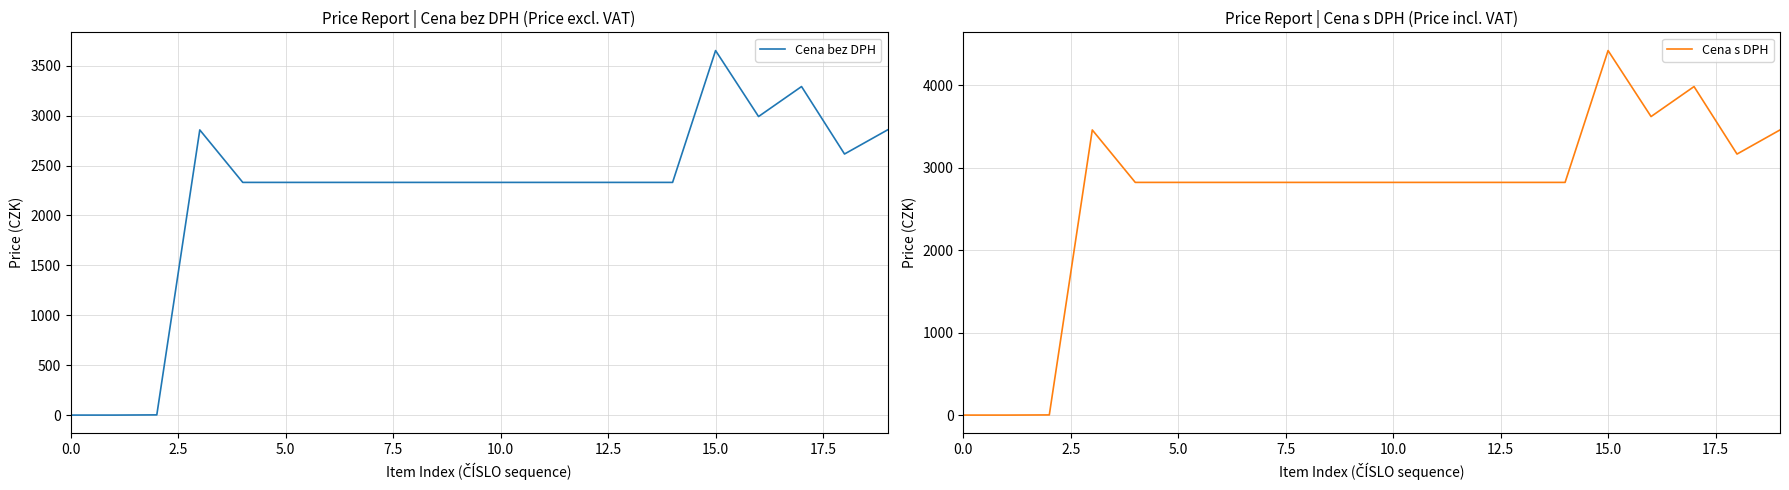

What is the maximum value for Cena bez DPH?

3650